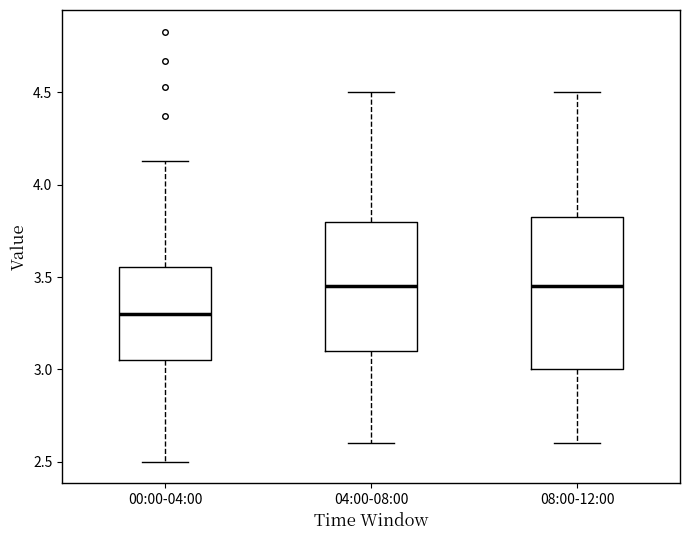

Comparing the boxes themselves (not the whiskers), which one is the tallest?

08:00-12:00